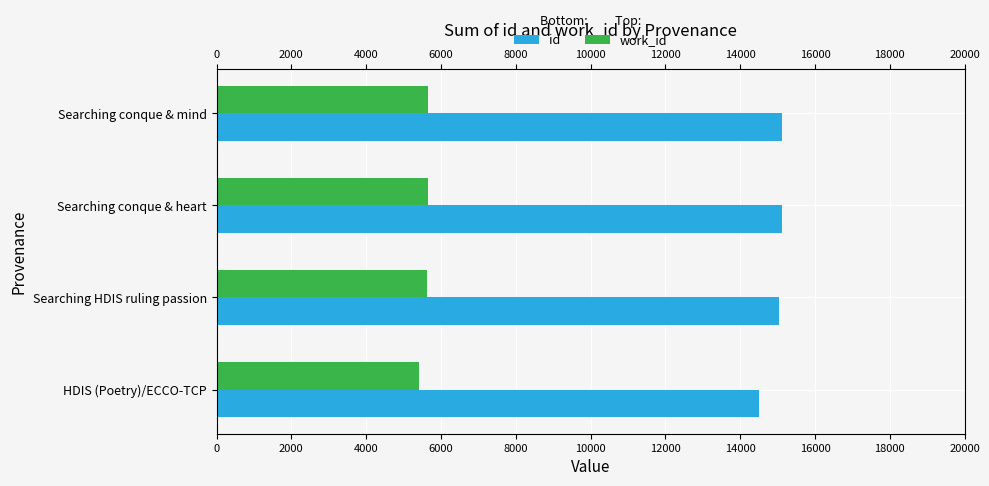

Between Searching conque & mind and Searching HDIS ruling passion, which is larger?

Searching conque & mind